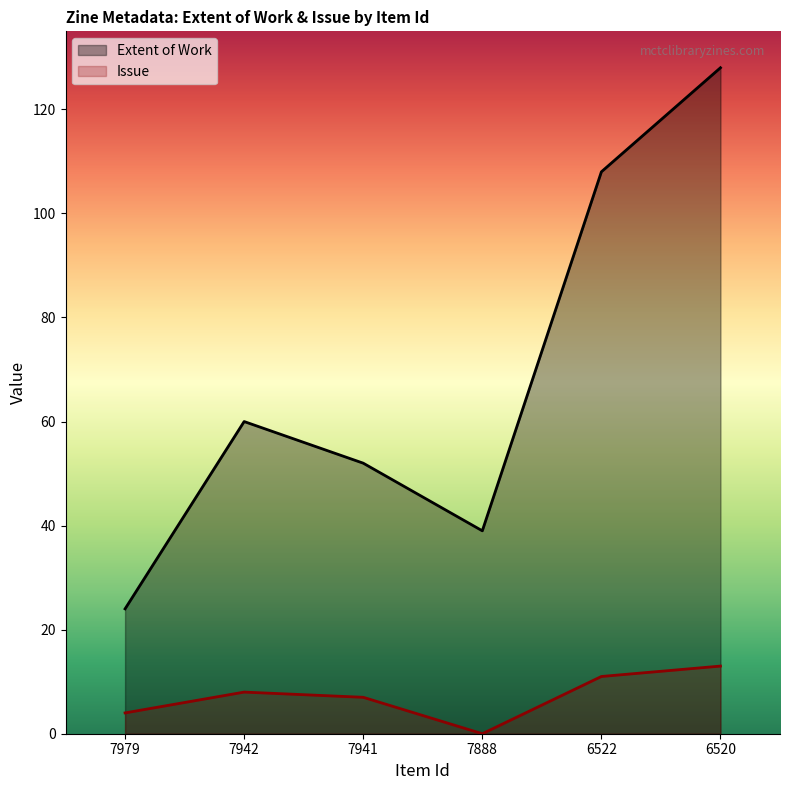

What is the average value of the Issue series?

7